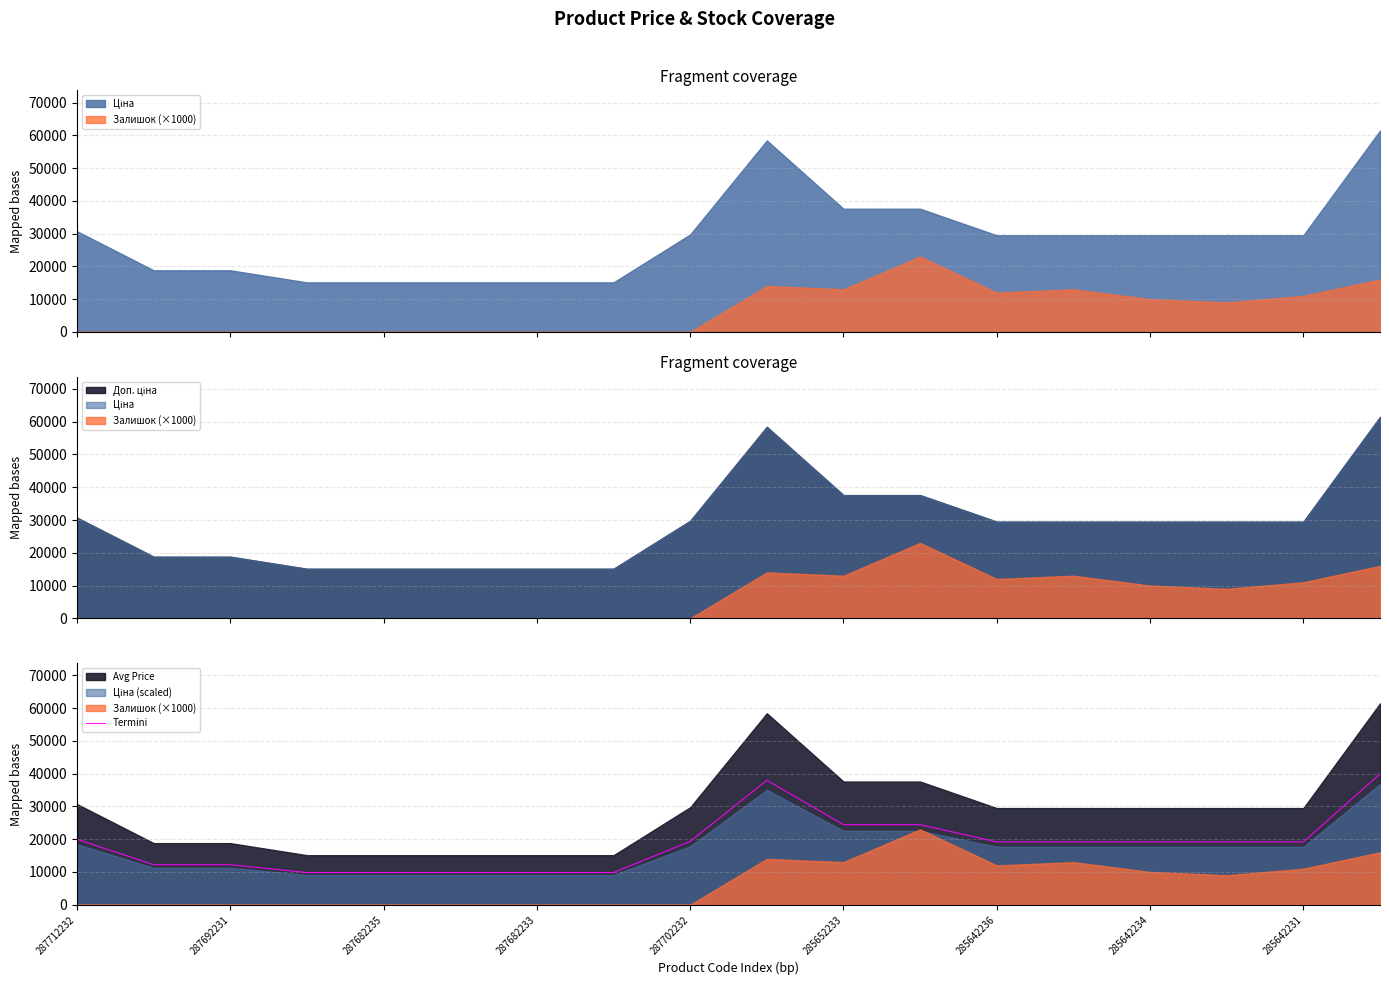

What is the difference between the maximum and minimum values?

30104.3